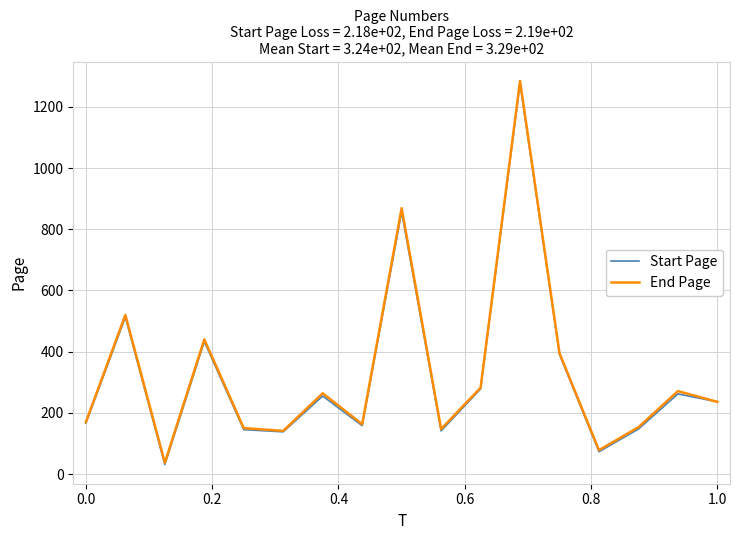

What is the highest value of the Start Page series?

1277